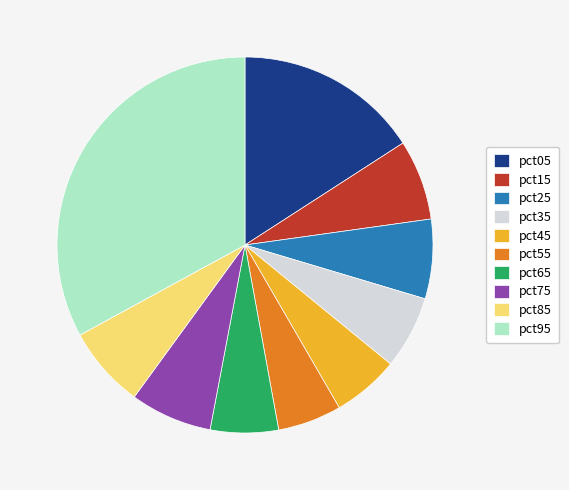

Is it true that pct35 is 6% of the pie?

True